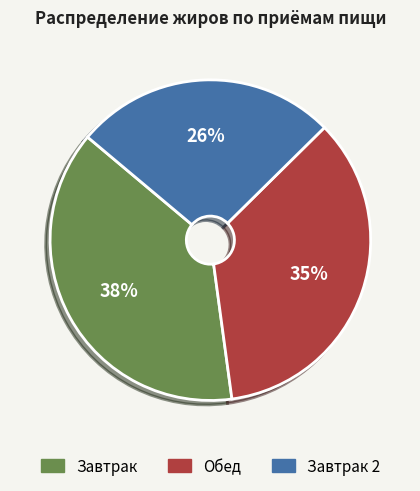

To the nearest percent, what is the average slice percentage?

33%